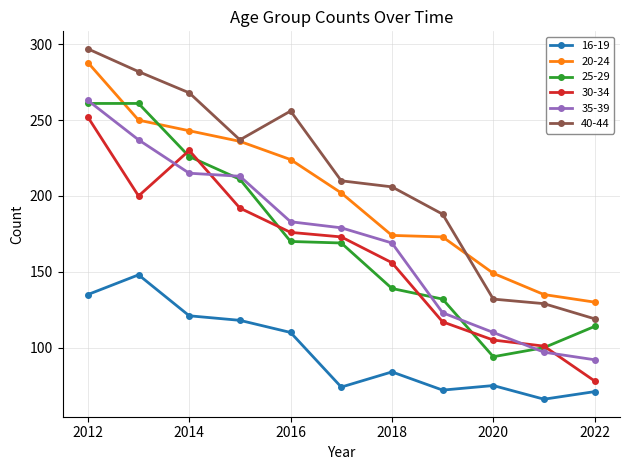

Does the chart have visible grid lines?

Yes